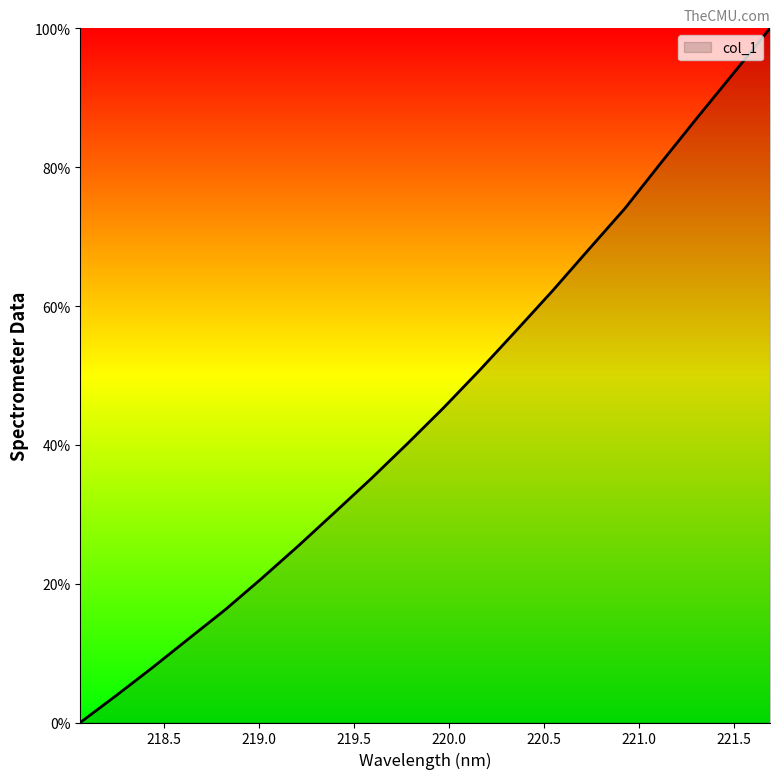

Reading right to left, extract all data points from this chart.

100.0	93.6	87.2	80.7	74.1	68.1	62.2	56.4	50.8	45.3	40.1	35.1	30.2	25.4	20.8	16.3	12.1	8.0	3.9	0.0